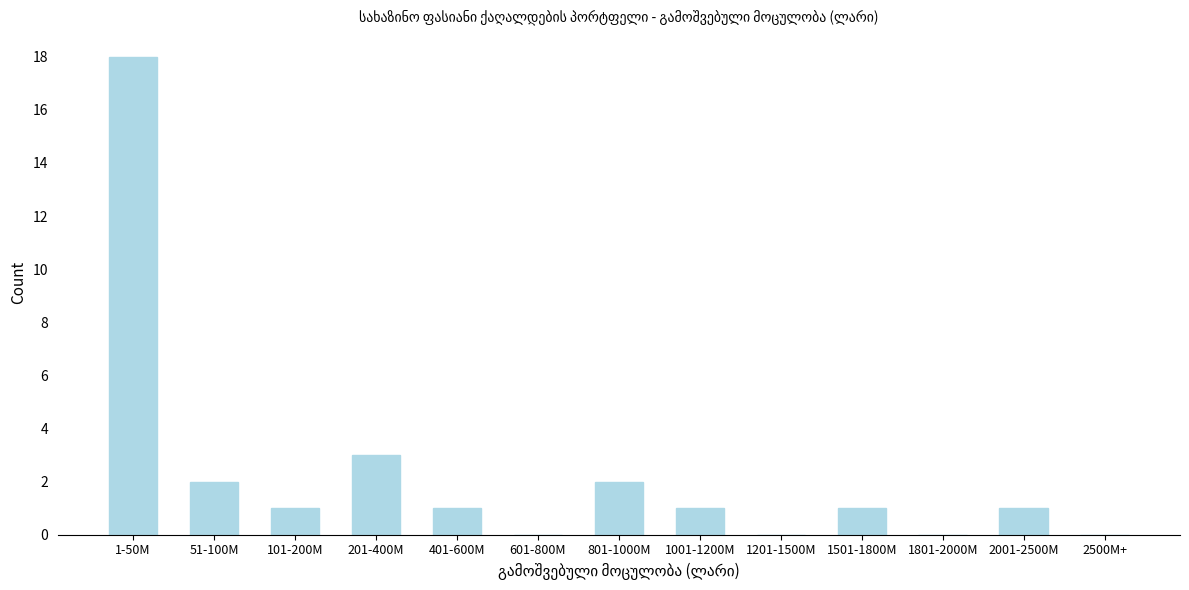

Reading right to left, extract all data points from this chart.

2500M+=0	2001-2500M=1	1801-2000M=0	1501-1800M=1	1201-1500M=0	1001-1200M=1	801-1000M=2	601-800M=0	401-600M=1	201-400M=3	101-200M=1	51-100M=2	1-50M=18